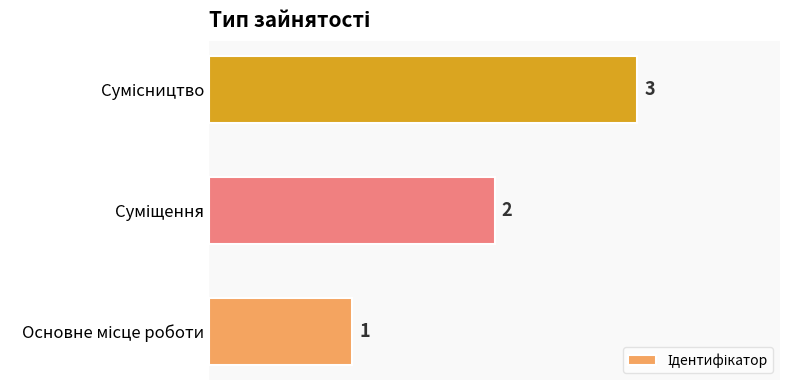

What is the maximum value shown in the chart?

3